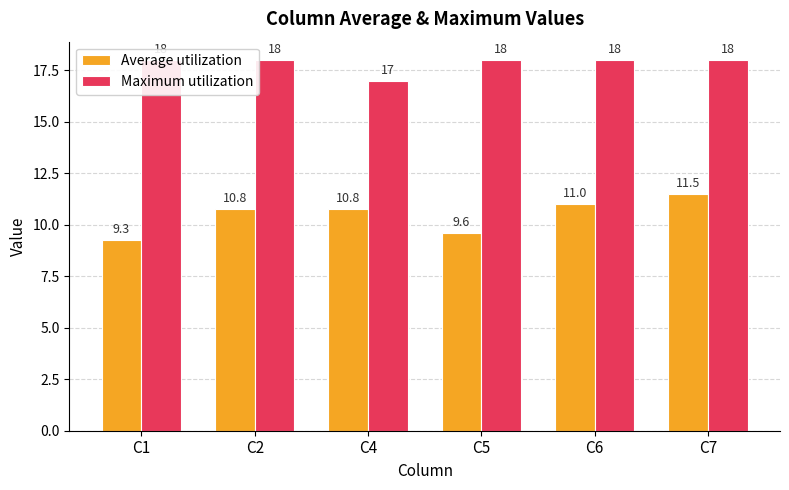

What is the sum of all Average utilization values?

62.9